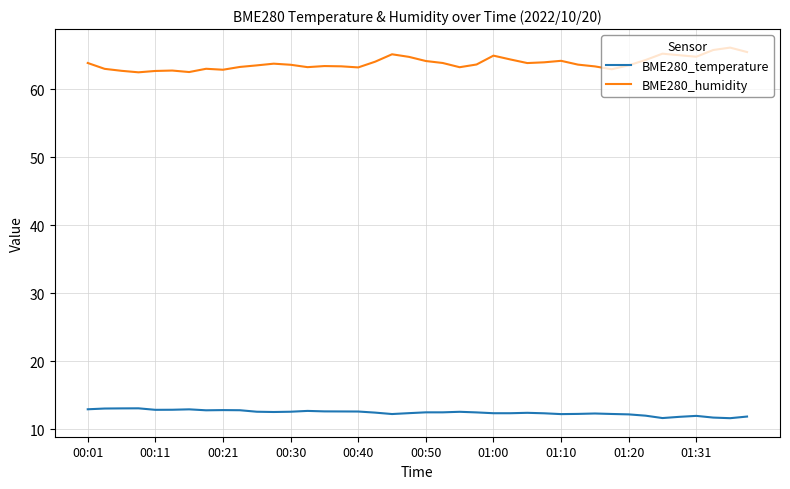

True or false: BME280_humidity and BME280_temperature intersect in this chart.

False